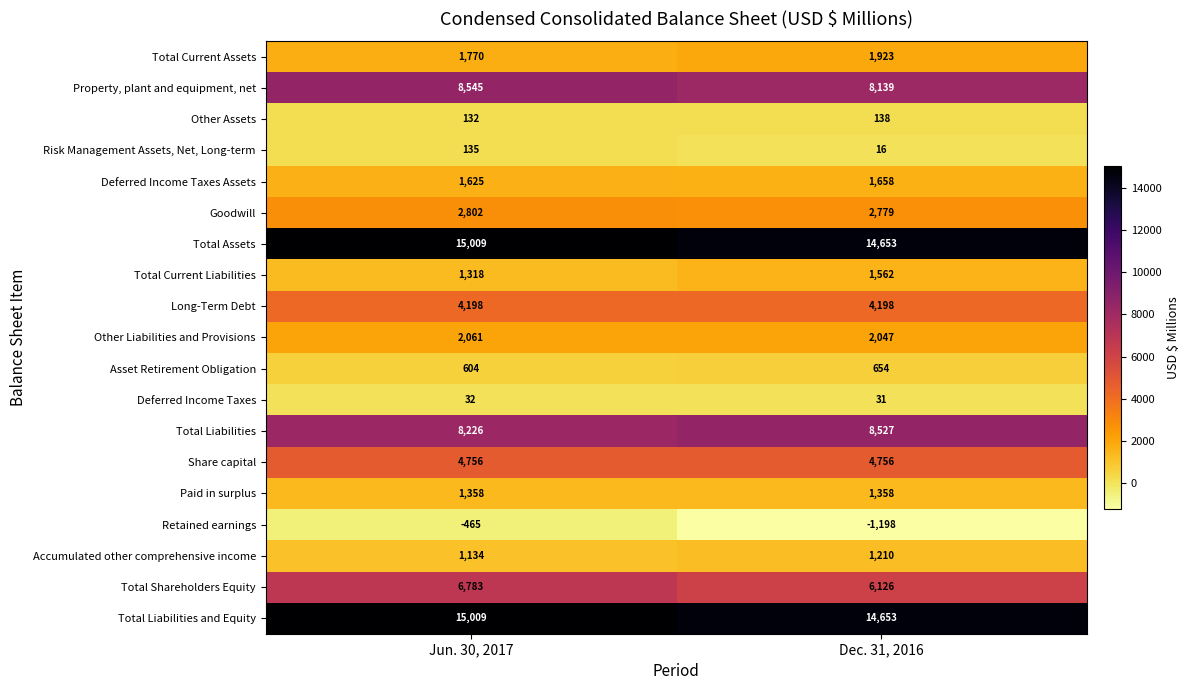

What is the lowest value of the Other Assets series?

132